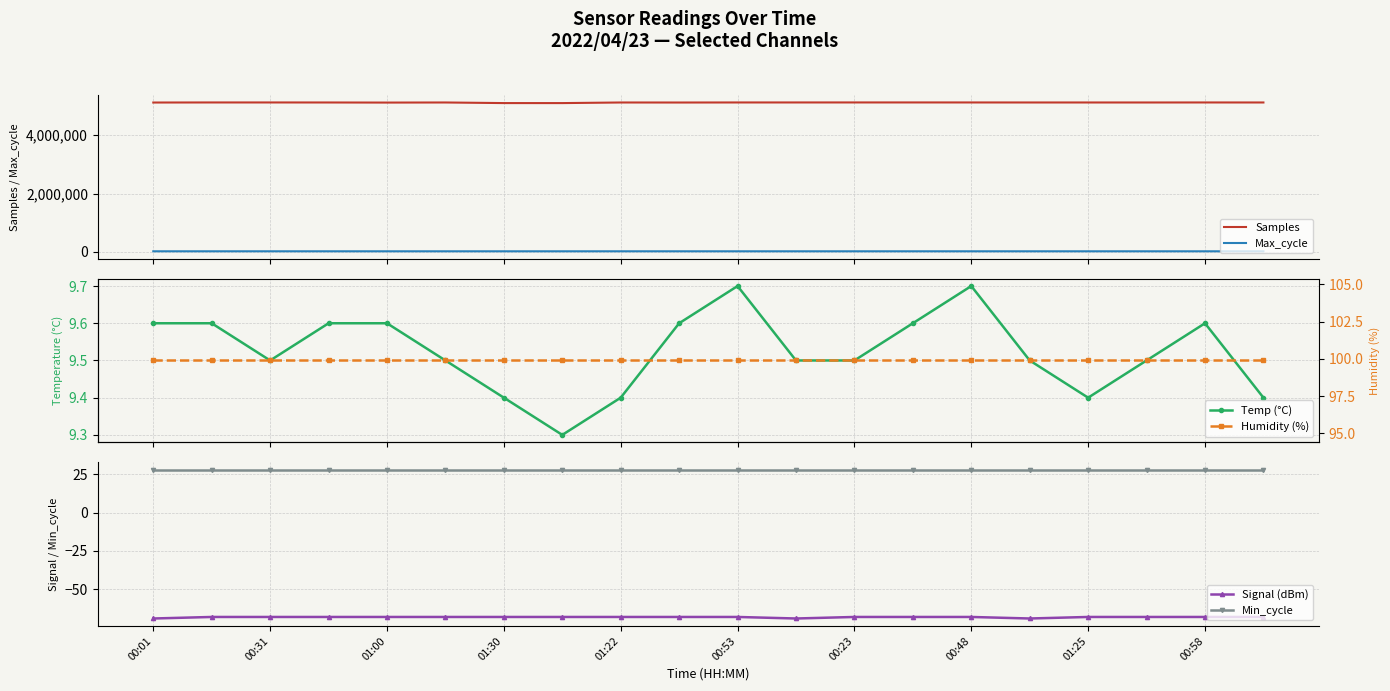

At how many categories does at least one series exceed 2774443?

20